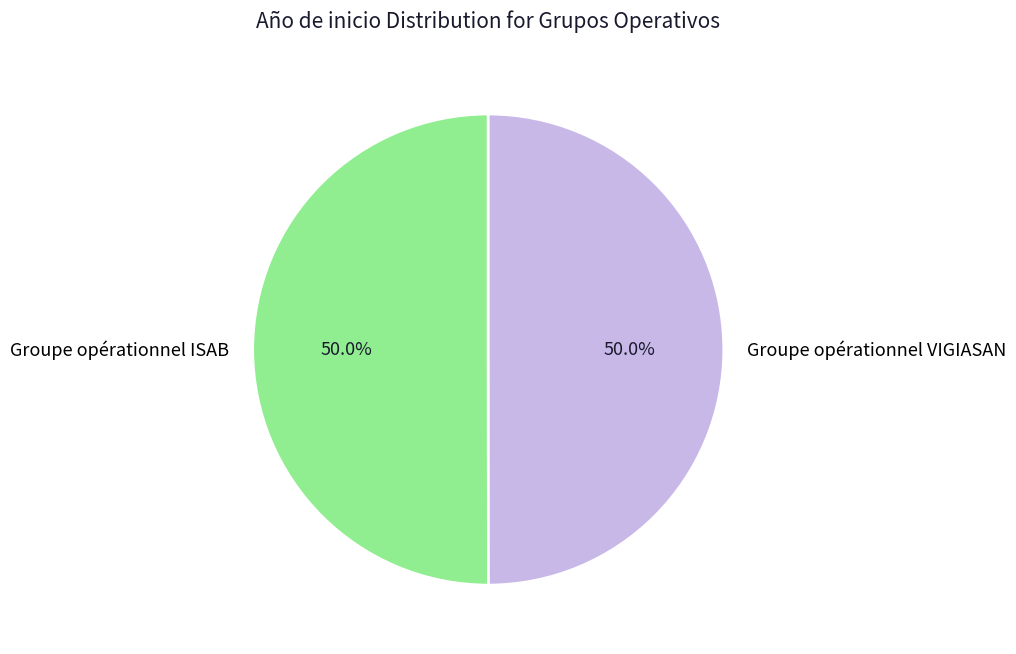

How many slices are in this pie chart?

2